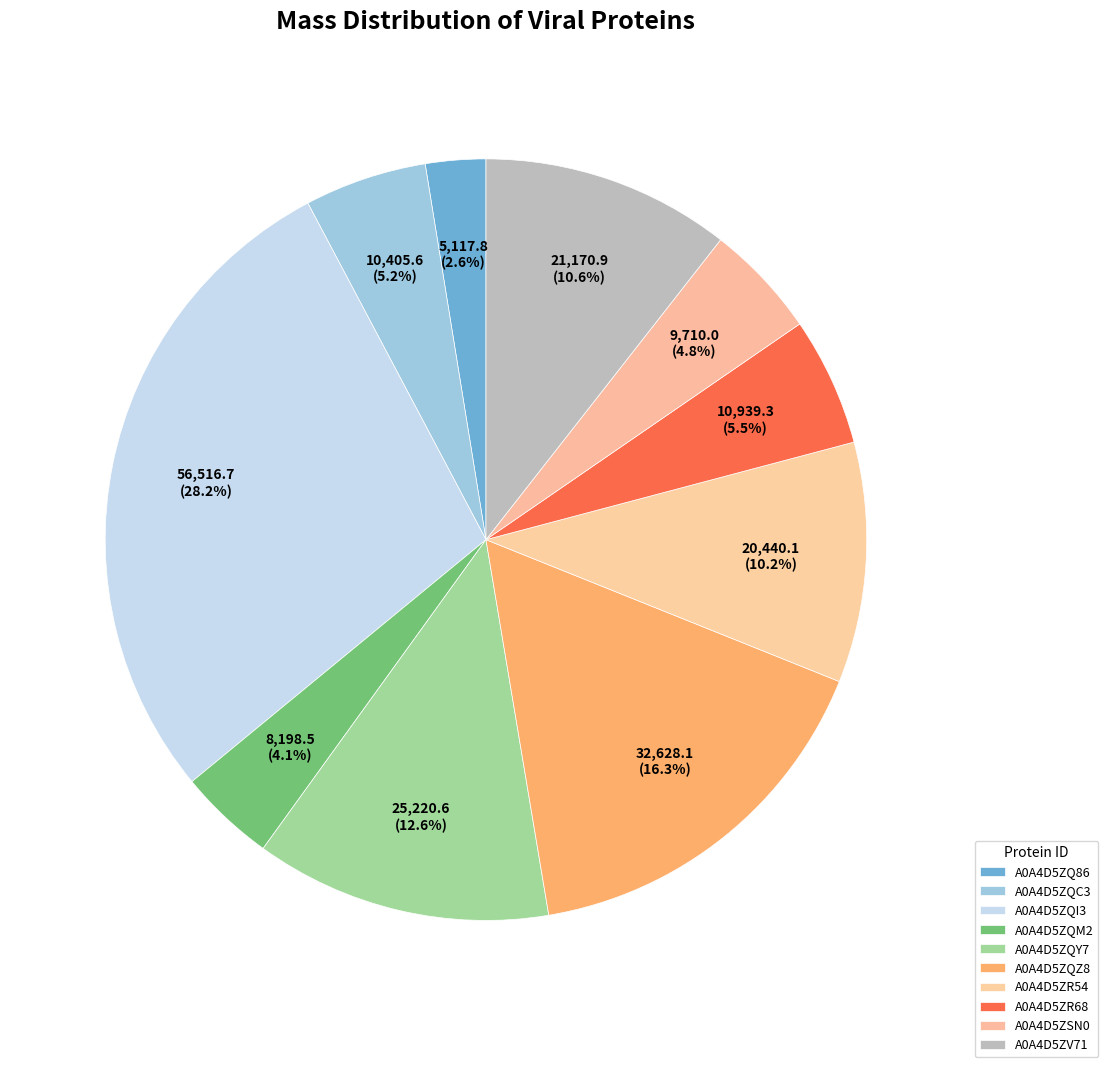

Count the number of slices in the pie.

10